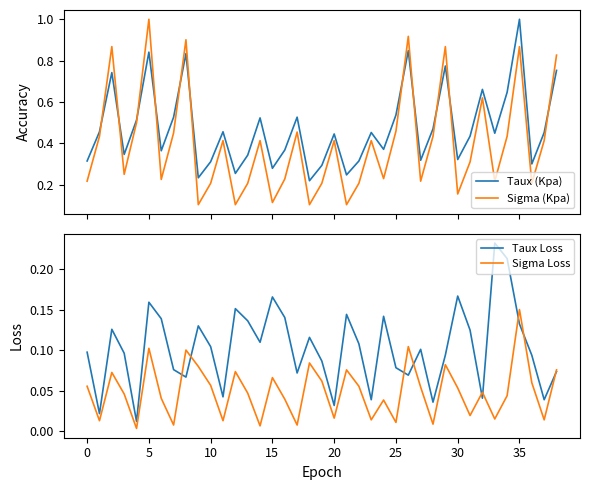

Which series has the largest total across all categories?

Taux (Kpa)